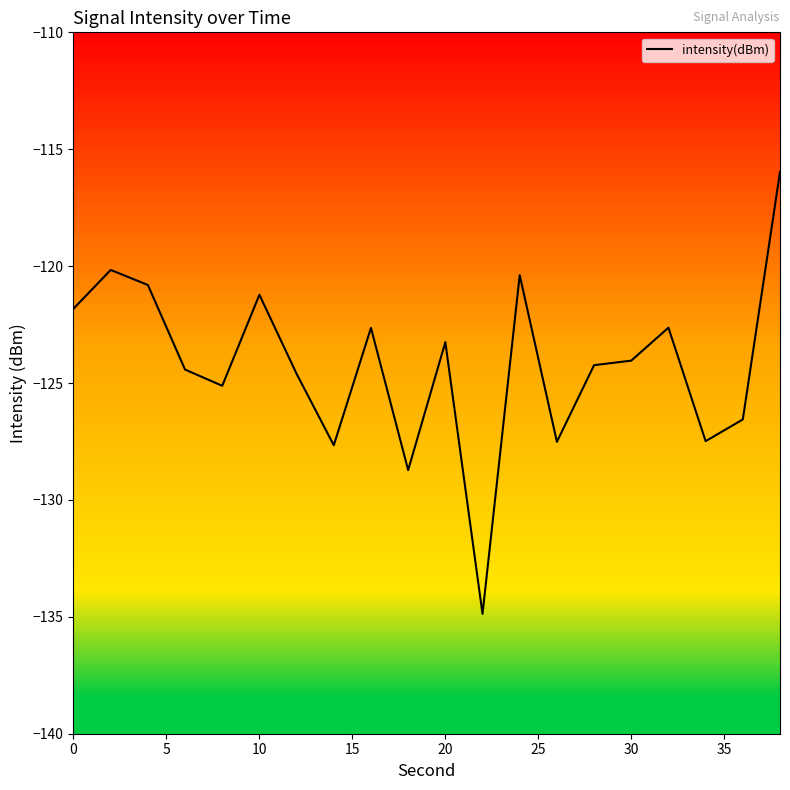

What is the difference between the maximum and minimum values?

18.9